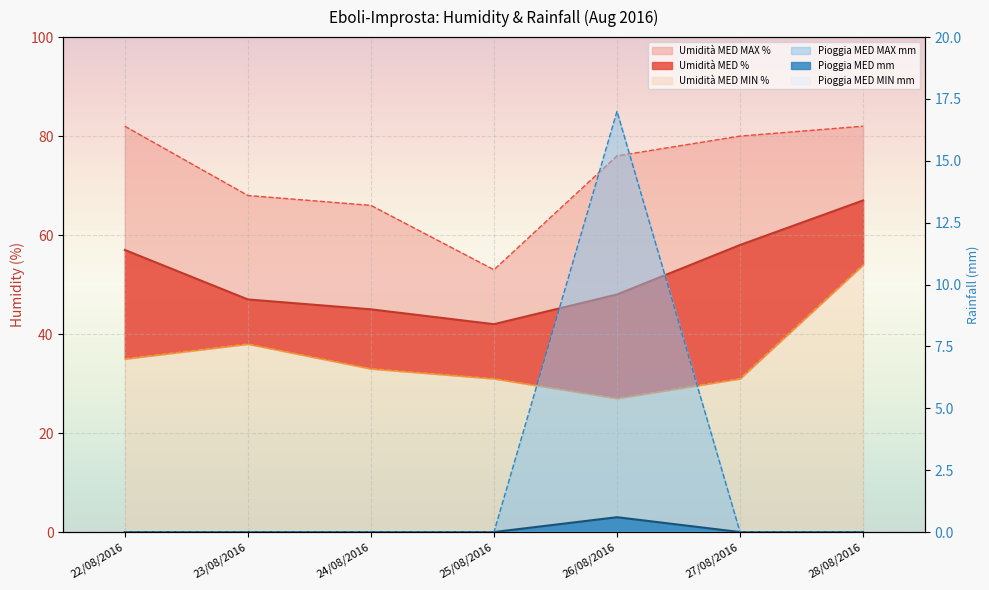

List the labels in order of Pioggia MED mm value, smallest first.

22/08/2016, 23/08/2016, 24/08/2016, 25/08/2016, 27/08/2016, 28/08/2016, 26/08/2016